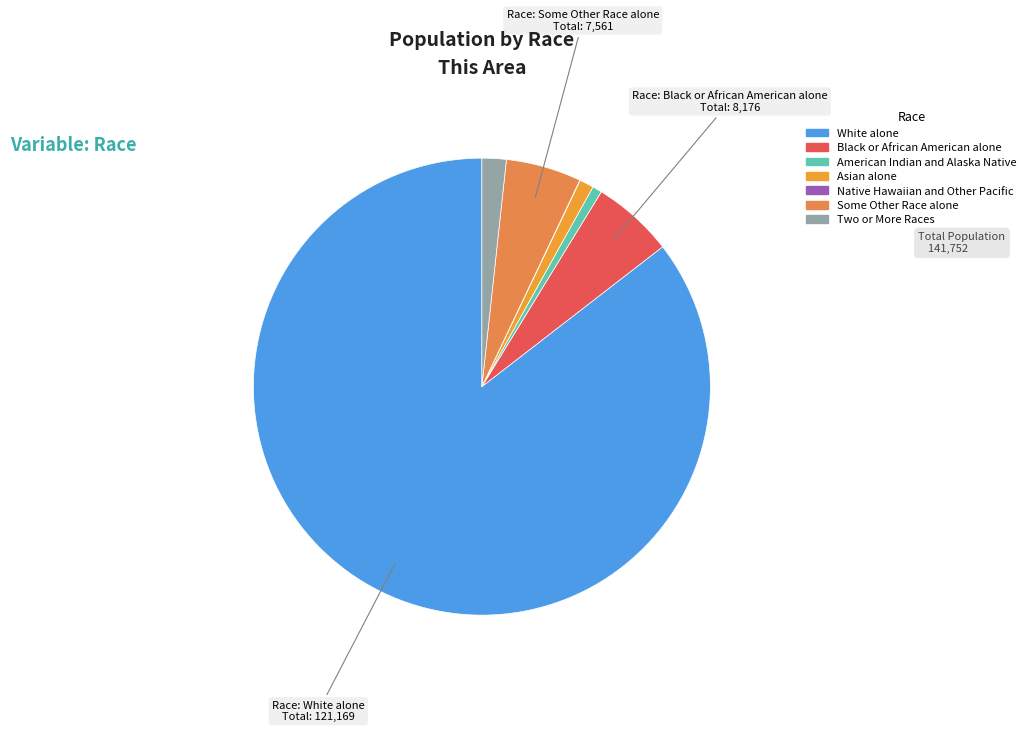

Which slice is the smallest?

Native Hawaiian and Other Pacific